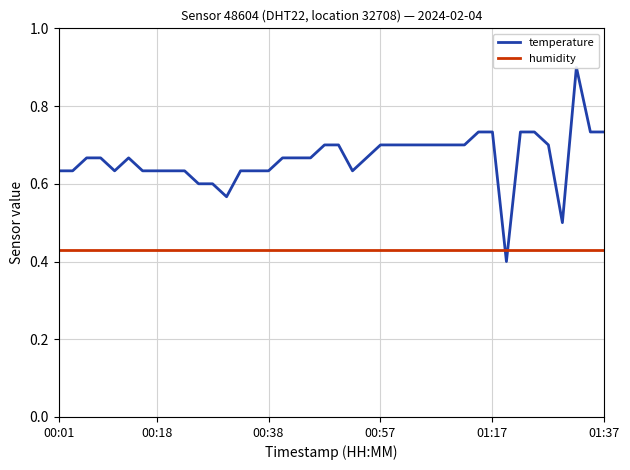

Which series has the widest spread of values?

temperature